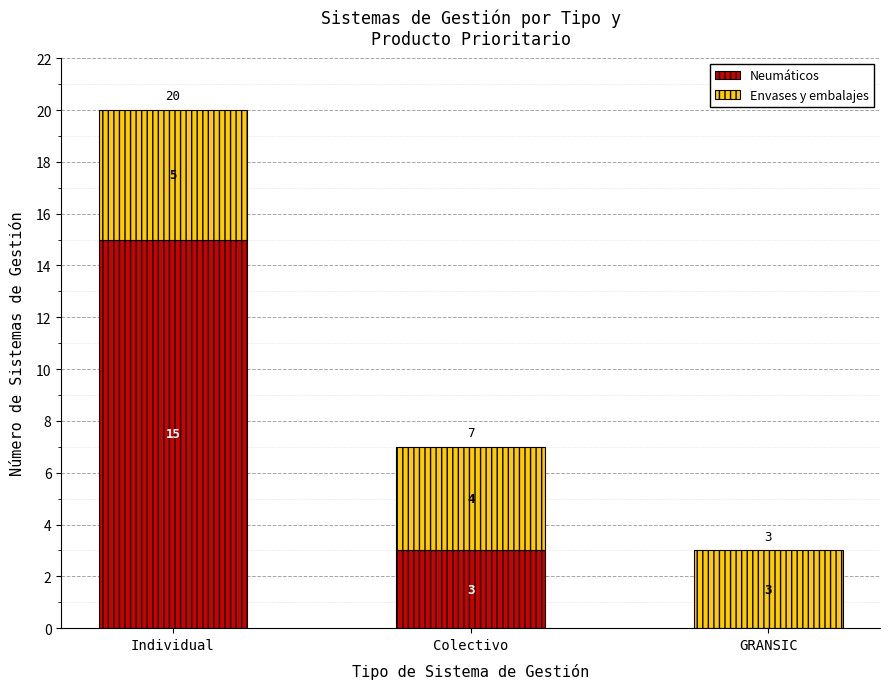

Reading left to right, what are the values for Neumáticos?

Individual=15	Colectivo=3	GRANSIC=0